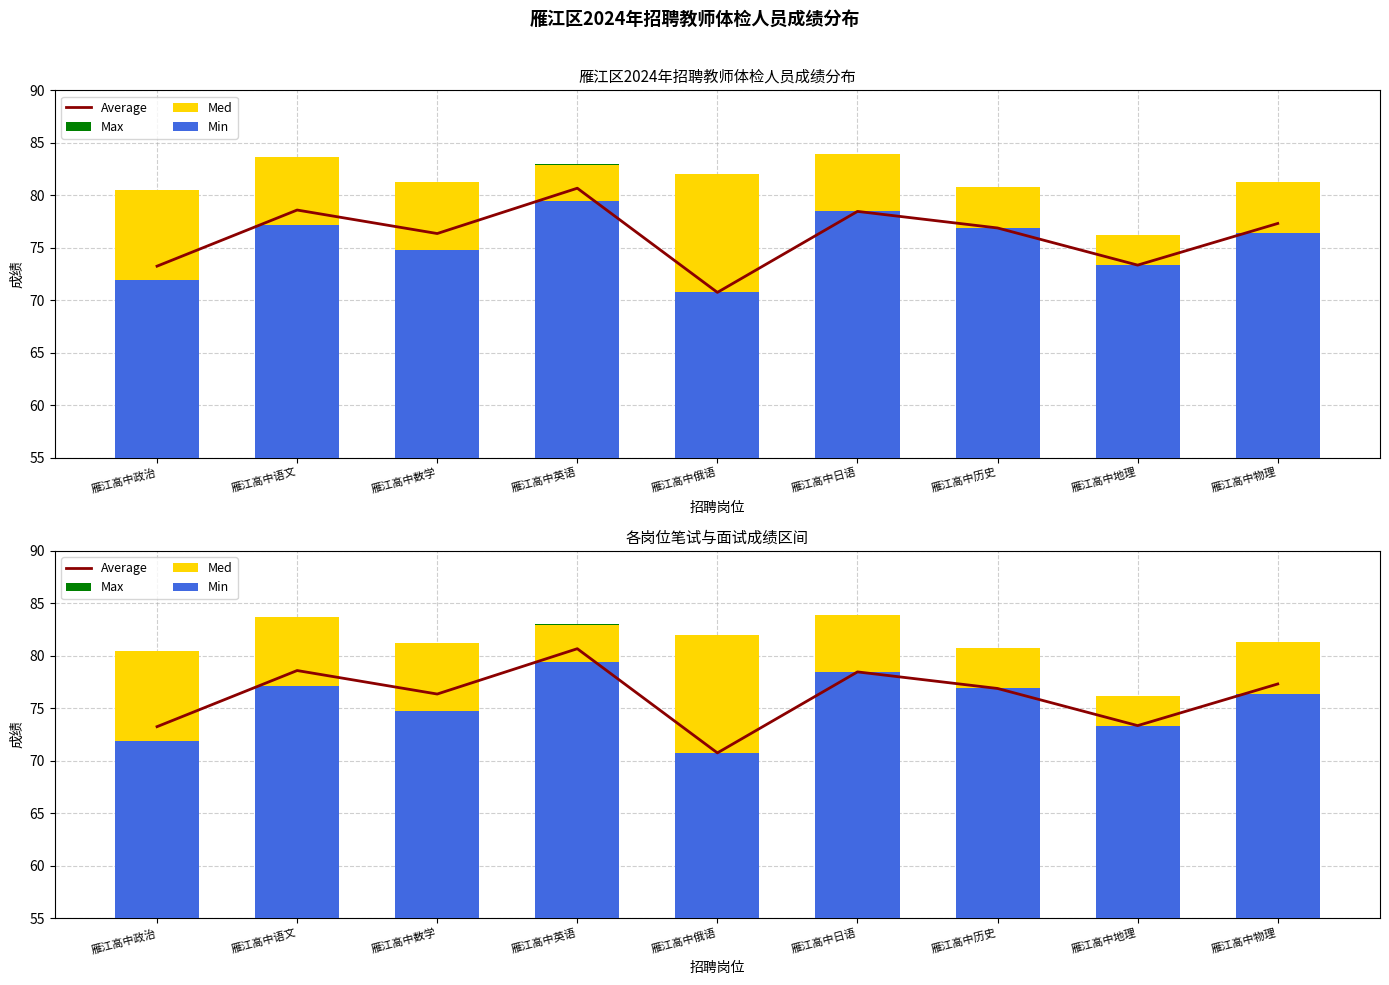

At which label does Average reach its minimum?

雁江高中俄语